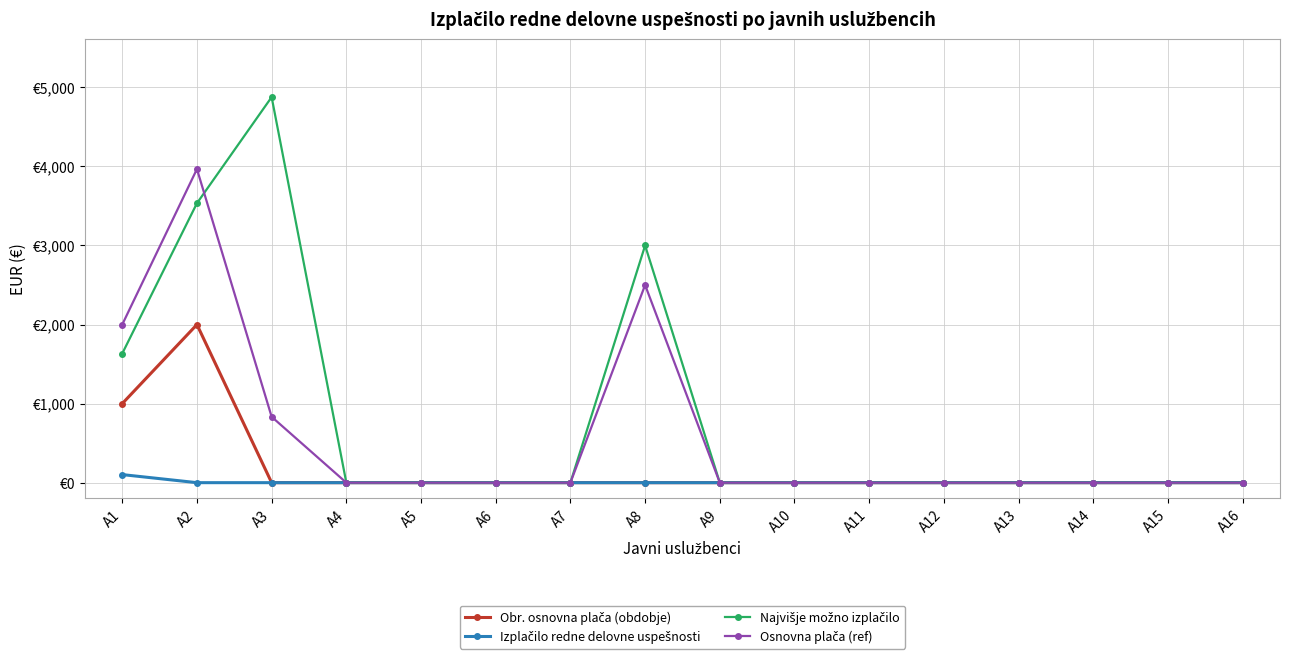

List the labels in order of Osnovna plača (ref) value, smallest first.

A4, A5, A6, A7, A9, A10, A11, A12, A13, A14, A15, A16, A3, A1, A8, A2